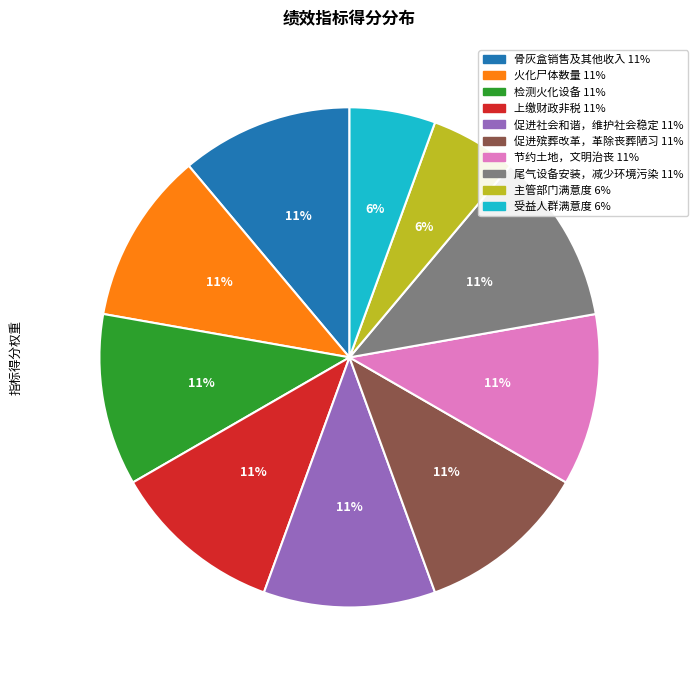

Is it true that 受益人群满意度 is 6% of the pie?

True